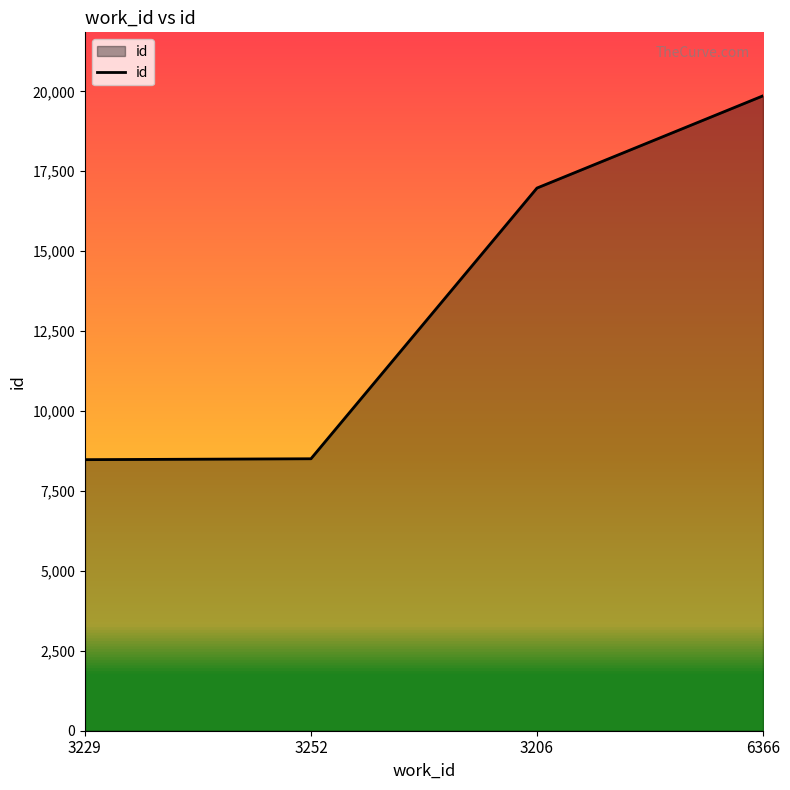

What is the minimum value shown in the chart?

8479